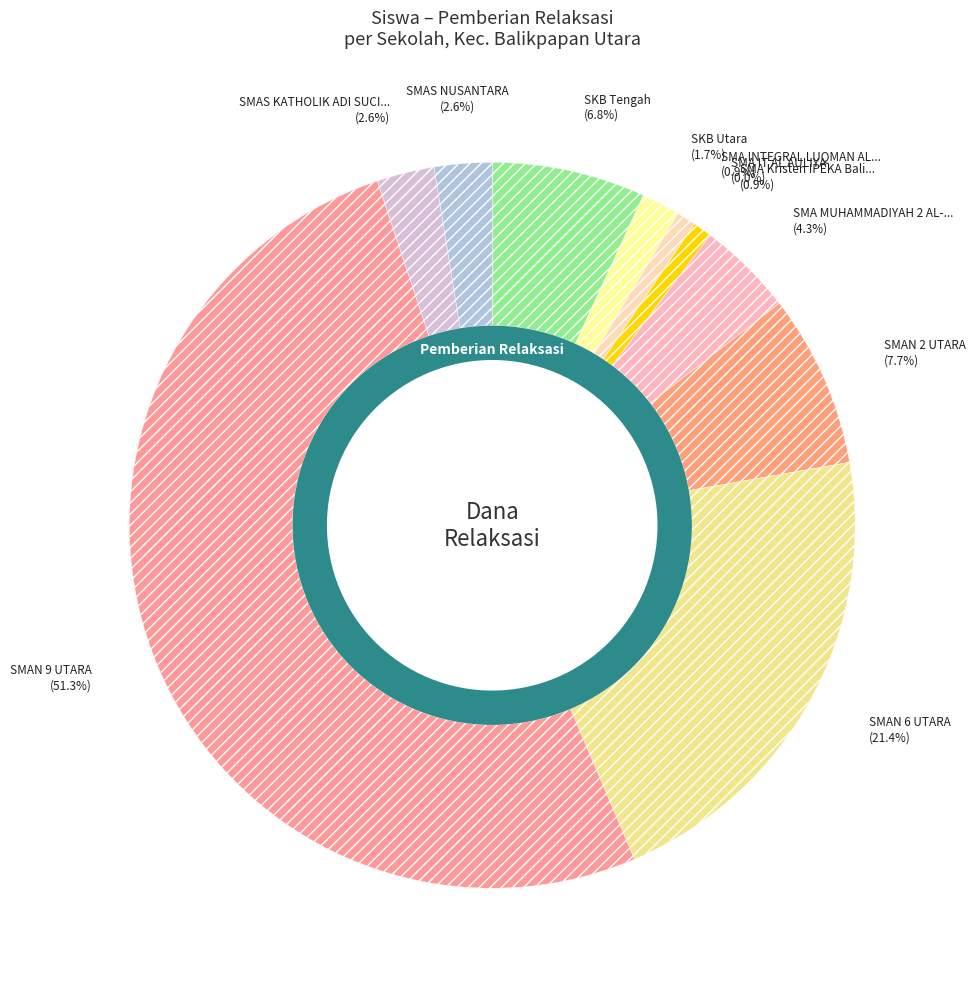

Does SMA Kristen IPEKA Balikpapan account for over 50% of the chart?

No